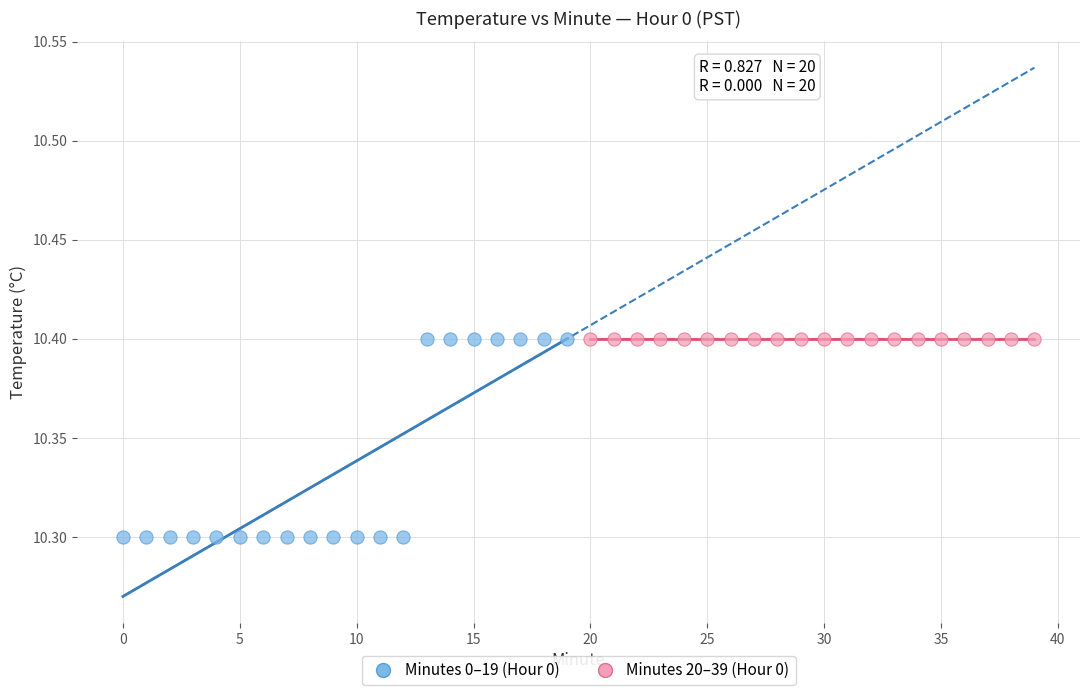

Which series reaches the minimum Y coordinate?

Minutes 0–19 (Hour 0)